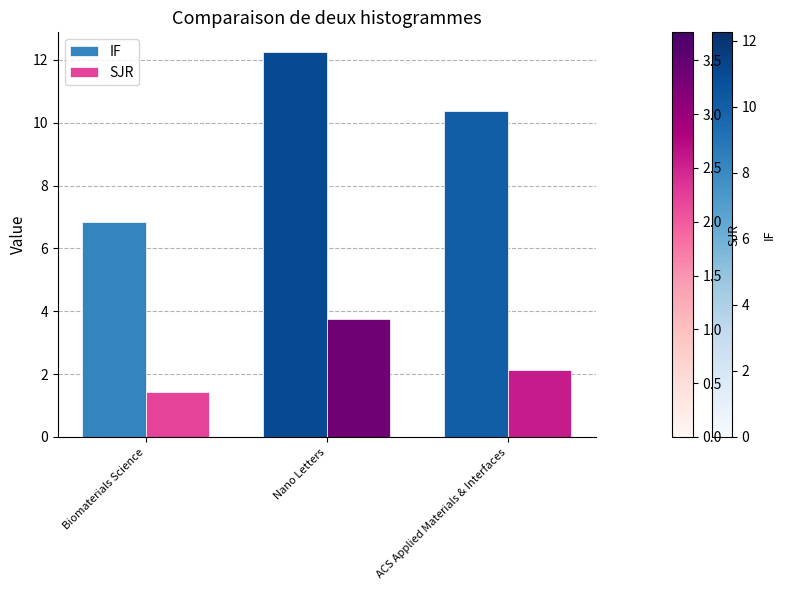

How many groups of bars are there?

3